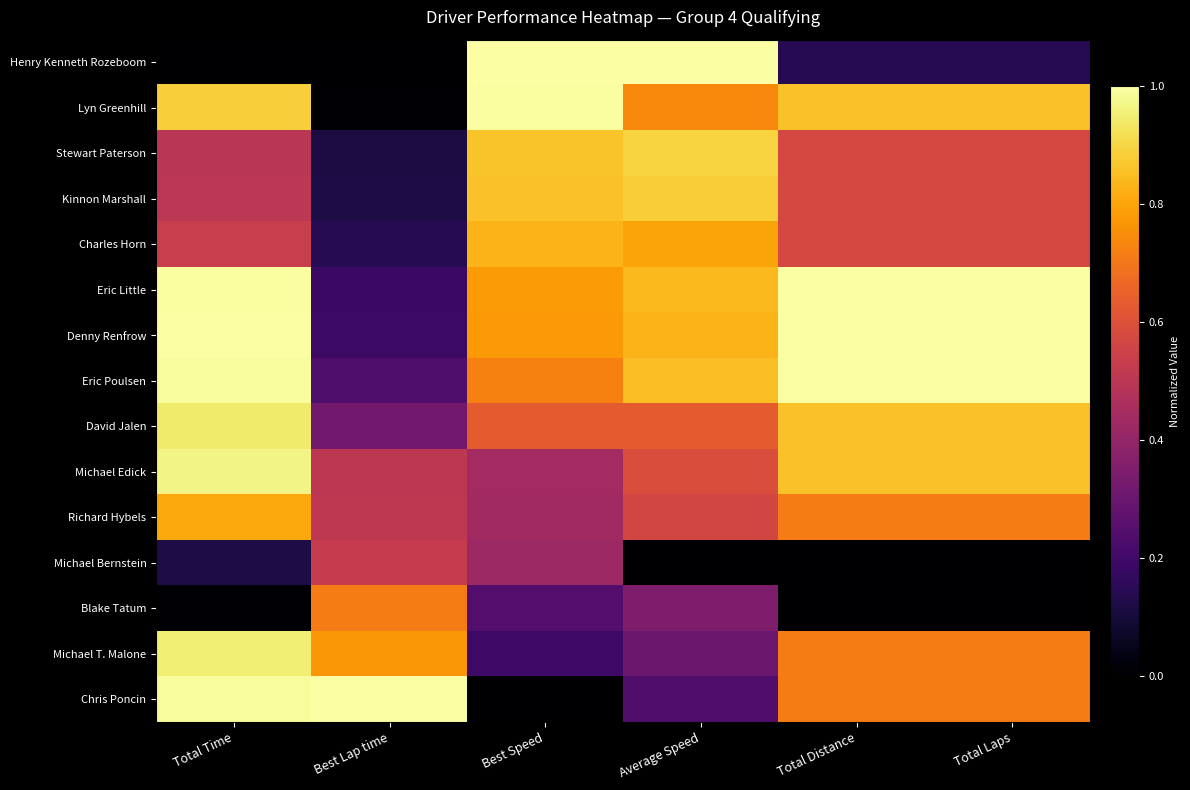

Rank the series by their maximum value, from lowest to highest.

Michael Bernstein, Blake Tatum, Richard Hybels, Charles Horn, Kinnon Marshall, Stewart Paterson, David Jalen, Michael T. Malone, Michael Edick, Lyn Greenhill, Henry Kenneth Rozeboom, Eric Little, Denny Renfrow, Eric Poulsen, Chris Poncin